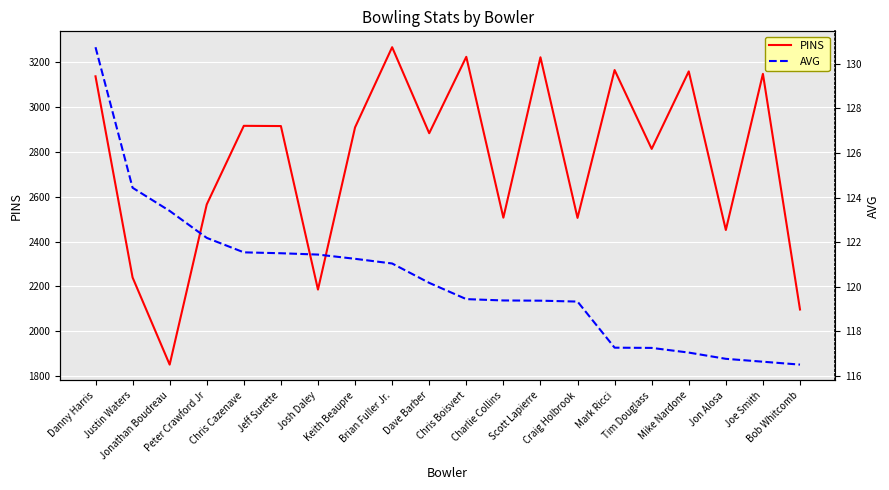

What is the difference between the AVG values at Chris Boisvert and Brian Fuller Jr.?

1.6